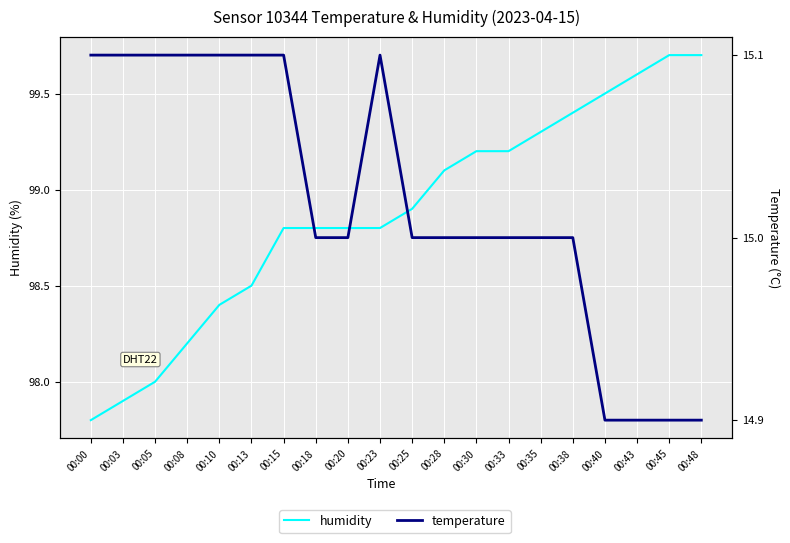

How many lines are shown in the chart?

2